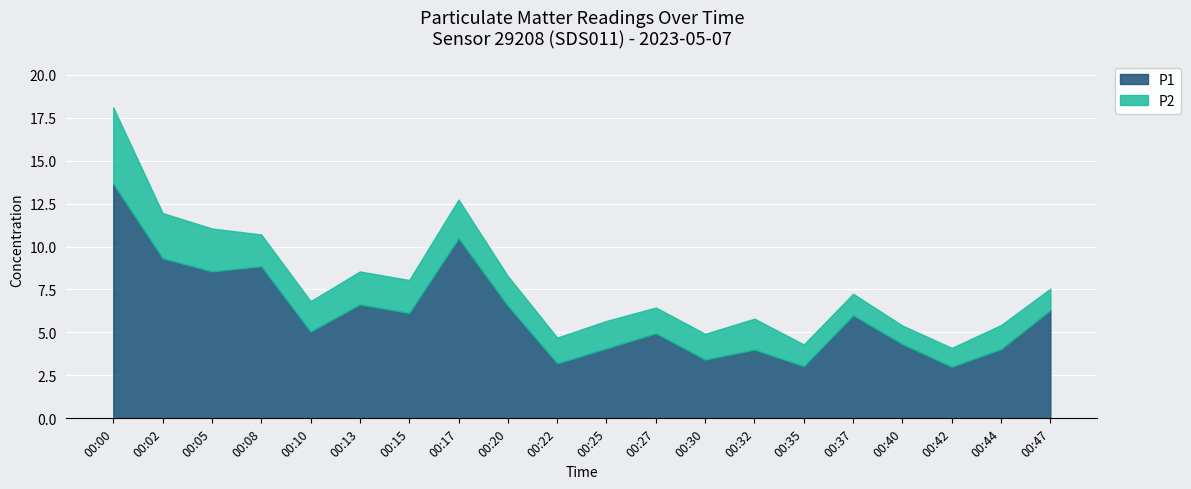

List the series in order of their overall mean, highest first.

P1, P2